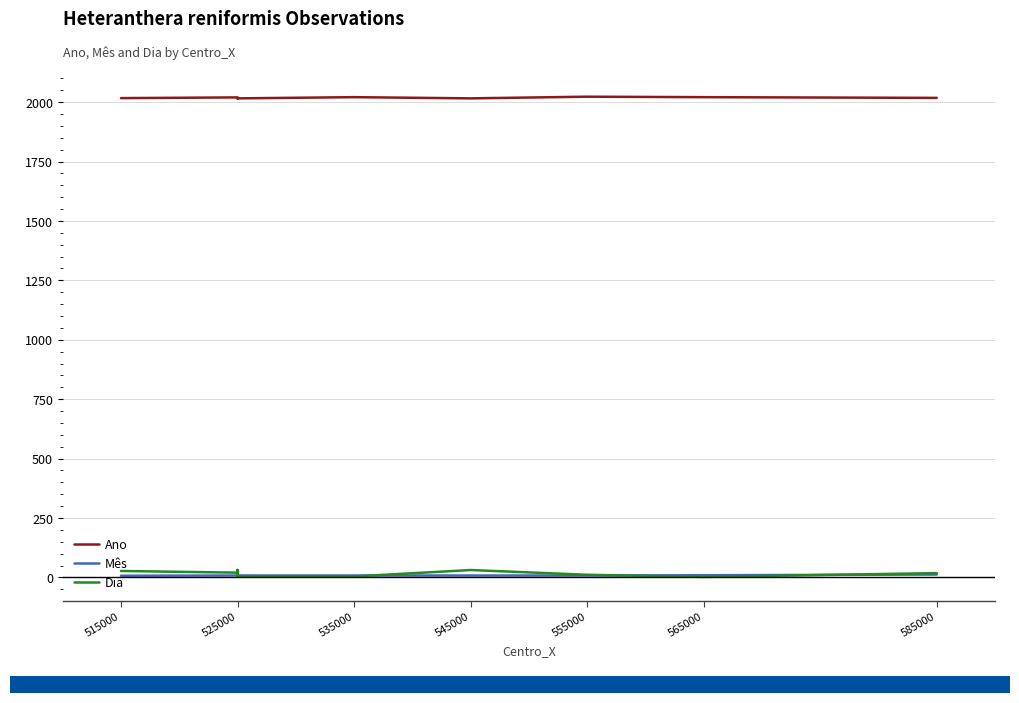

What is the minimum value shown in the chart?

2